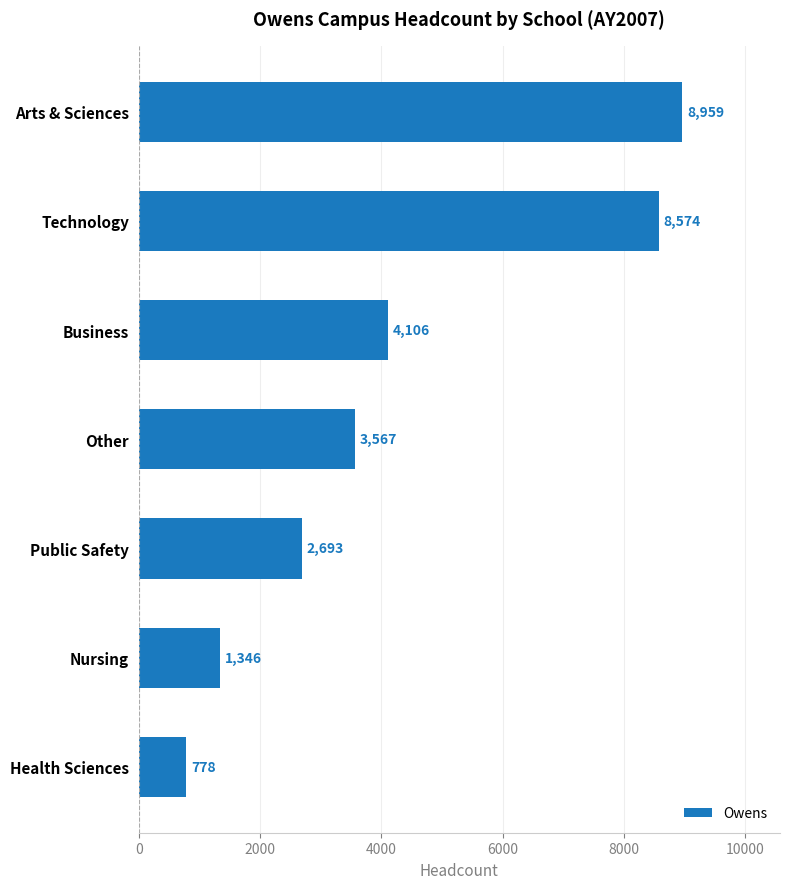

What value does the data have at Business?

4106